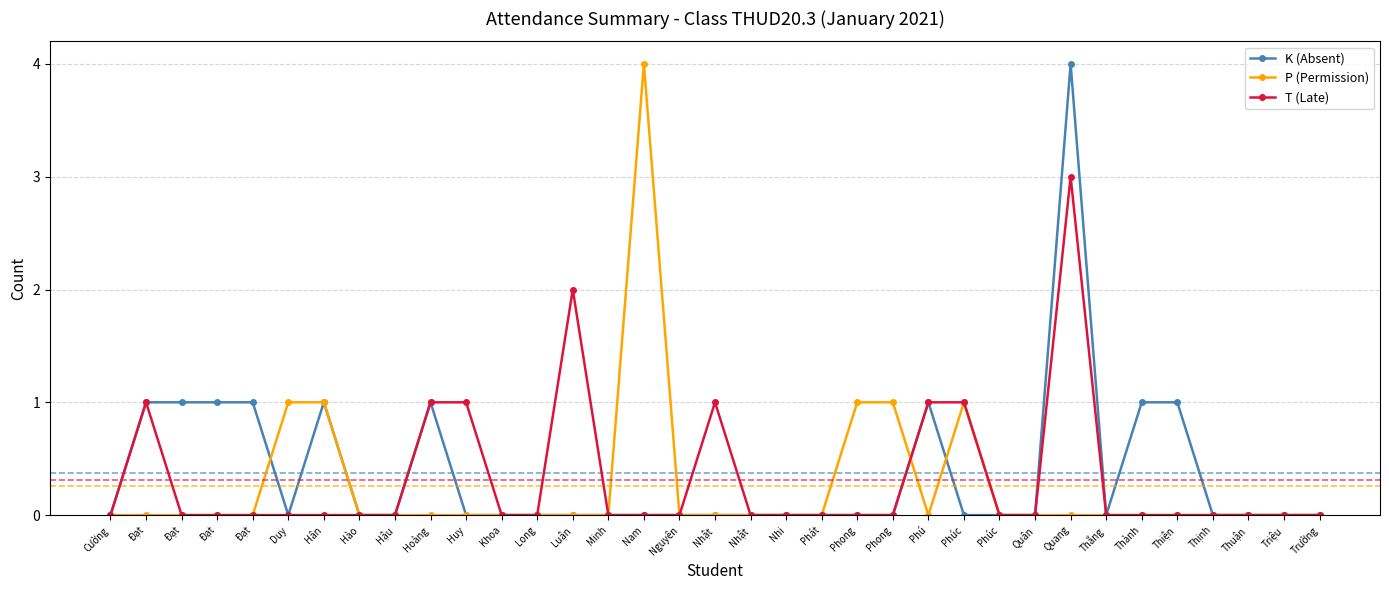

Where do T (Late) and P (Permission) first cross each other?

Phong and Phú